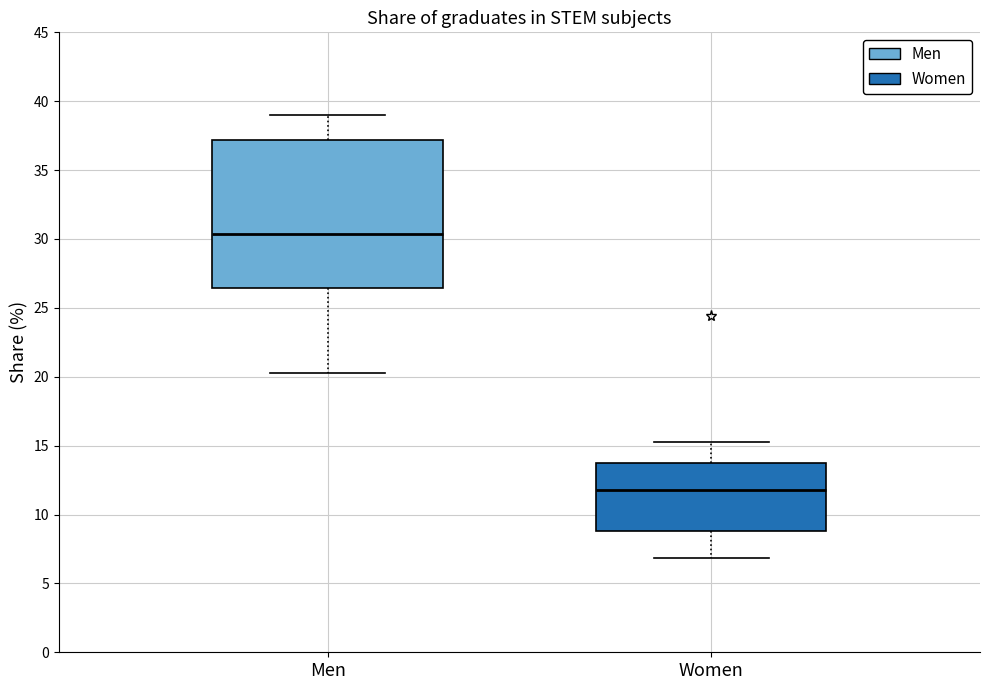

Which box is the tallest, from its lower edge to its upper edge?

Men